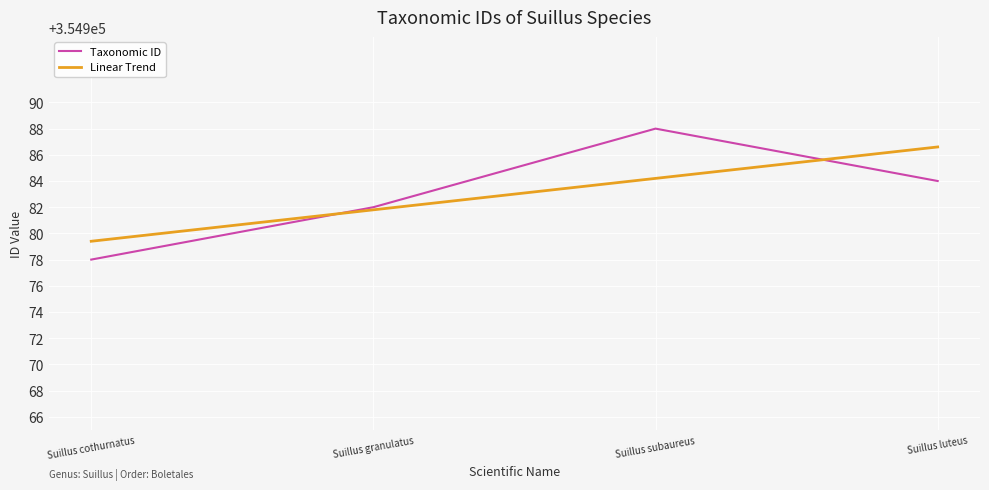

Count the values in the range 354982 to 354988.

3